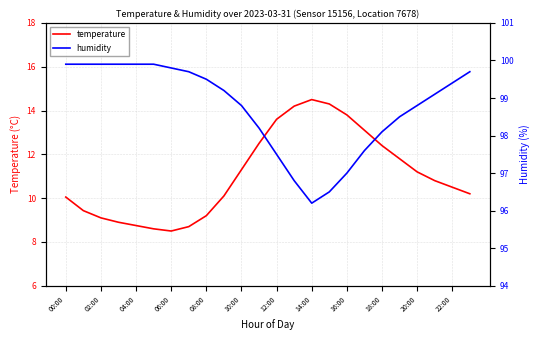

What is the minimum value shown in the chart?

8.5